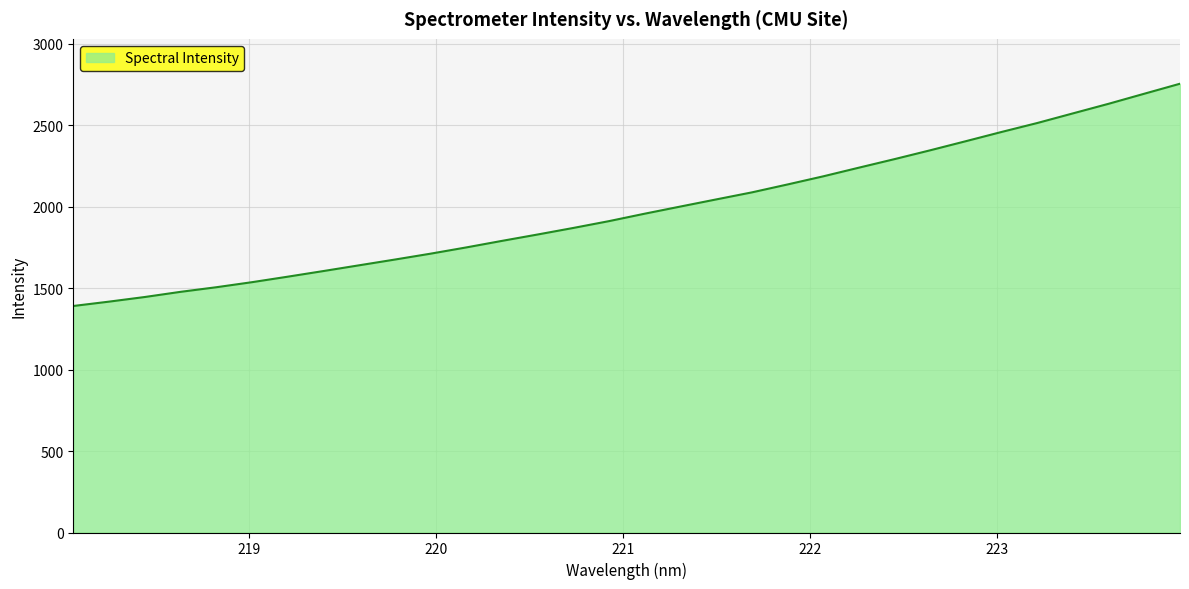

What is the difference between the maximum and minimum values?

1364.4